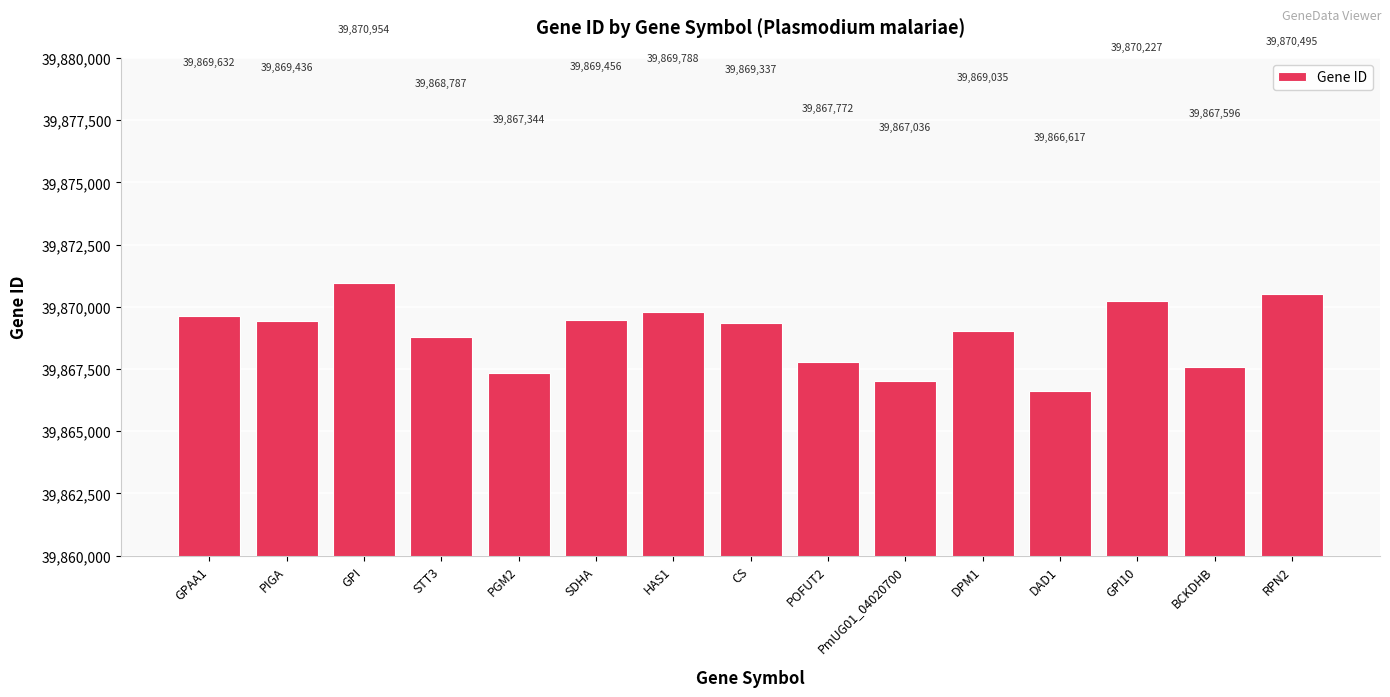

List the labels in order of value, smallest first.

DAD1, PmUG01_04020700, PGM2, BCKDHB, POFUT2, STT3, DPM1, CS, PIGA, SDHA, GPAA1, HAS1, GPI10, RPN2, GPI